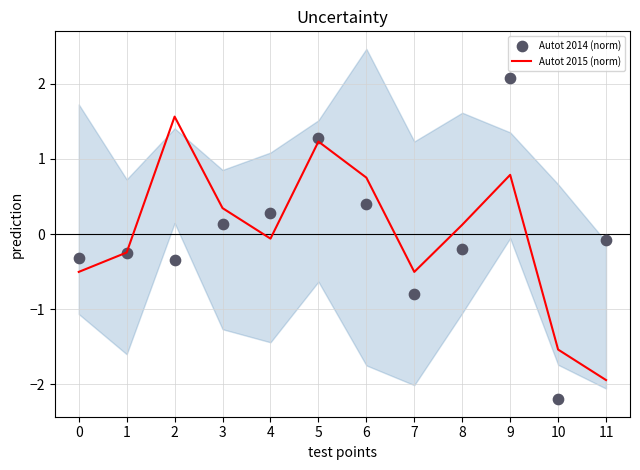

At which category is the sum across all series the highest?

9